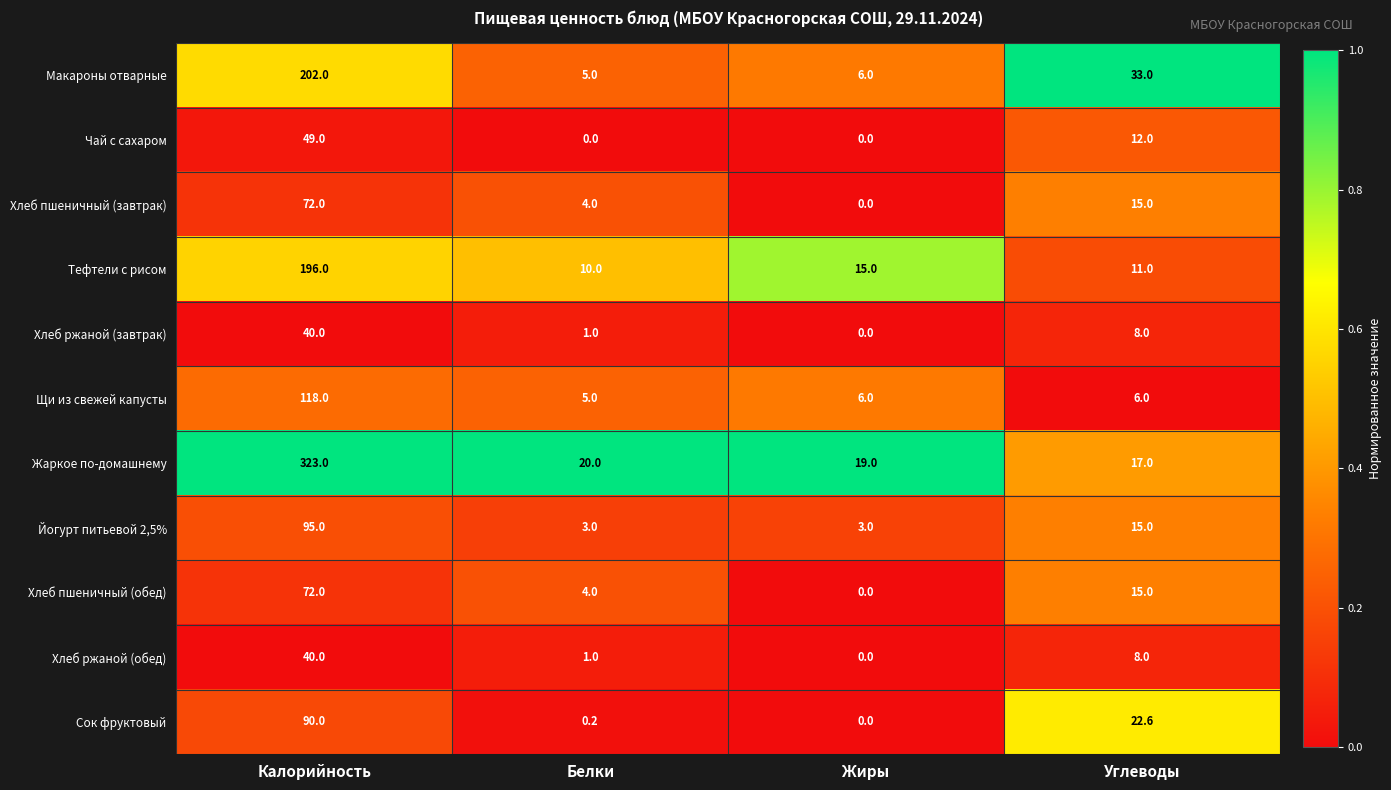

The value of Хлеб пшеничный (обед) at Калорийность is 106.6. True or false?

False